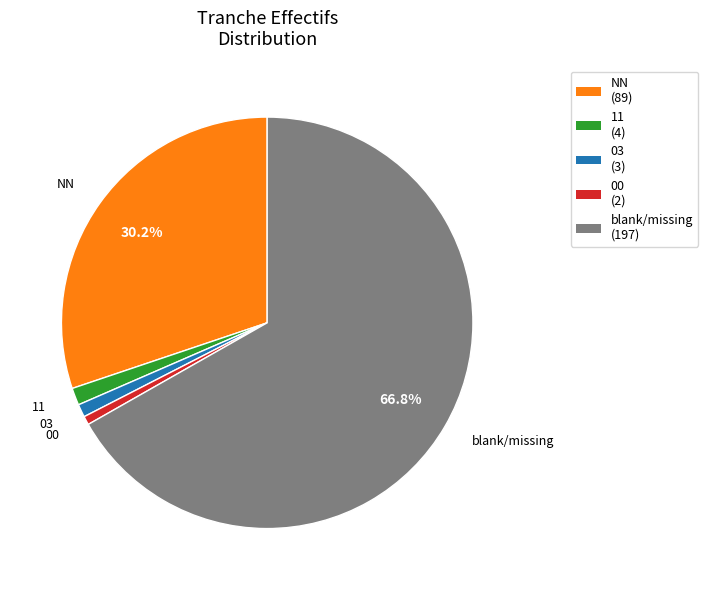

Do 03 (3) and 11 (4) together represent more than half of the pie?

No